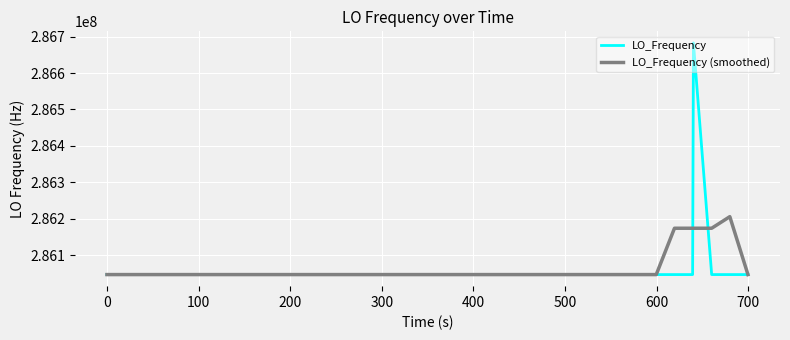

Which series has the largest range (max minus min)?

LO_Frequency